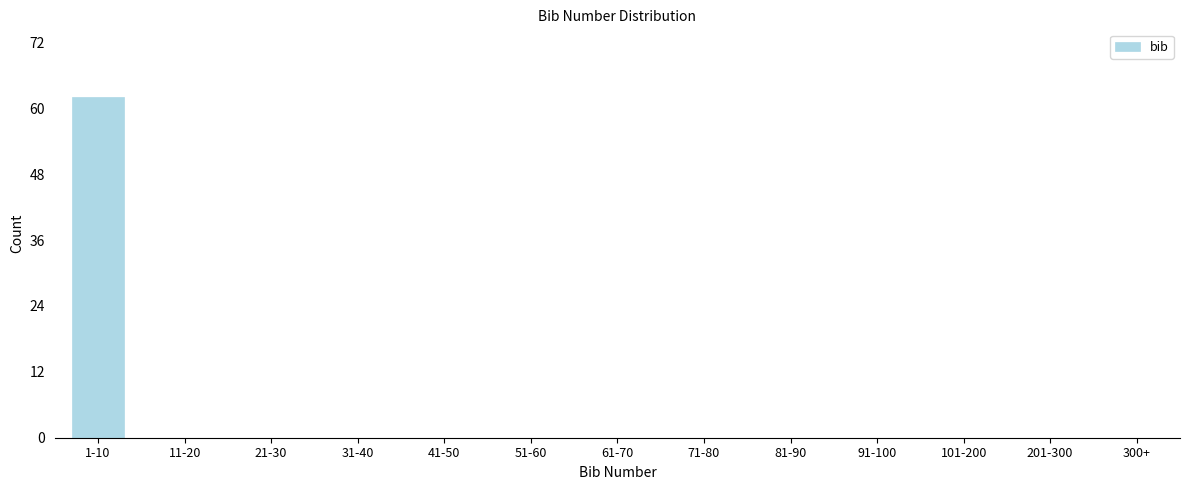

Reading right to left, list all the values displayed in this chart.

300+=0	201-300=0	101-200=0	91-100=0	81-90=0	71-80=0	61-70=0	51-60=0	41-50=0	31-40=0	21-30=0	11-20=0	1-10=62